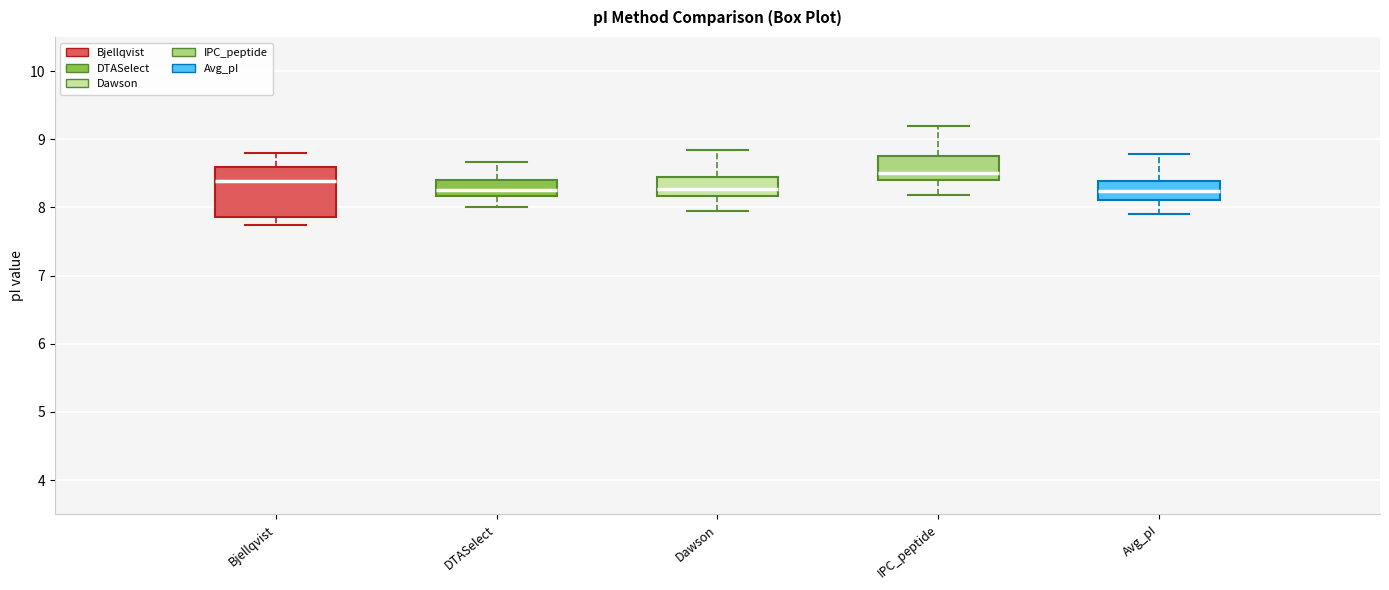

Comparing the boxes themselves (not the whiskers), which one is the tallest?

Bjellqvist